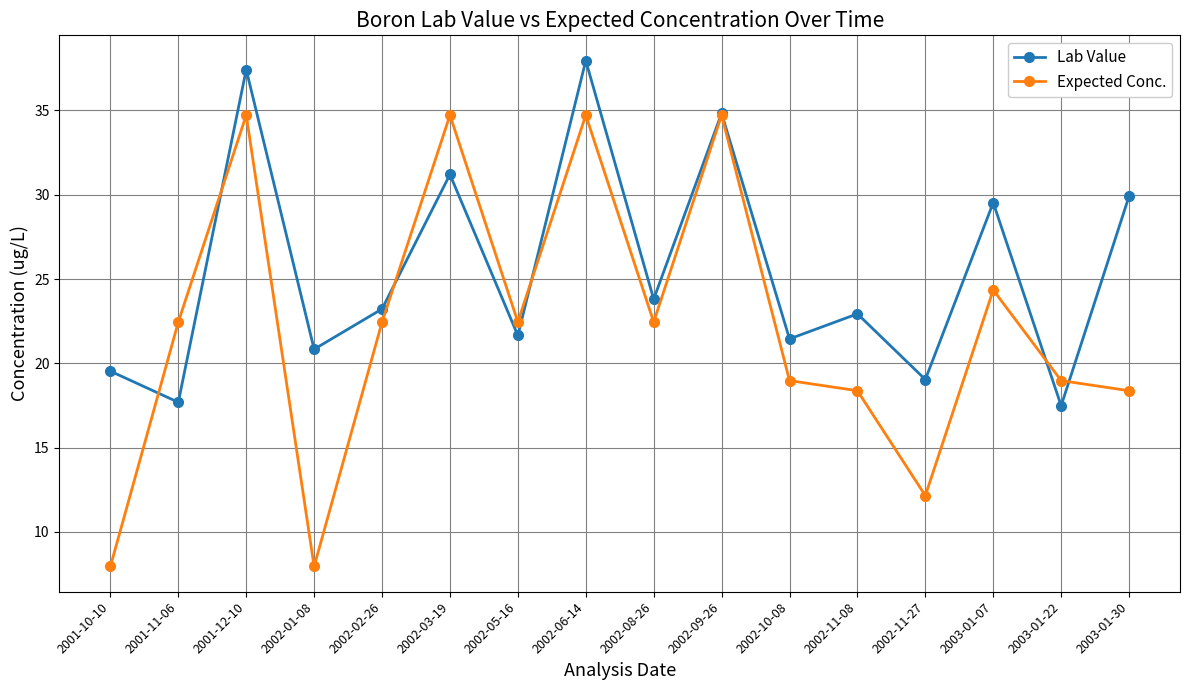

What is the average value of the Lab Value series?

25.5